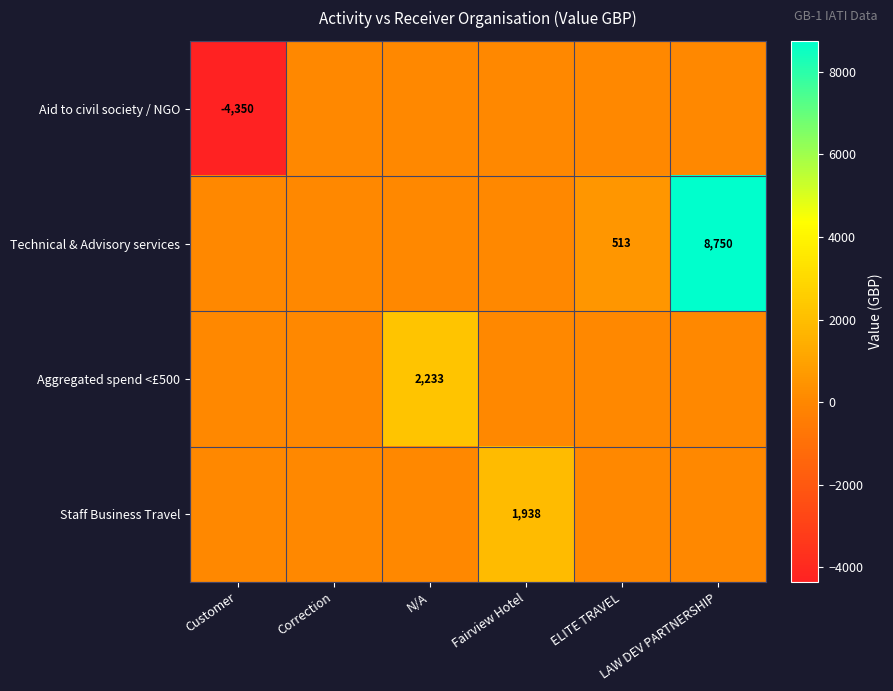

Which series has the largest total across all categories?

Technical & Advisory services